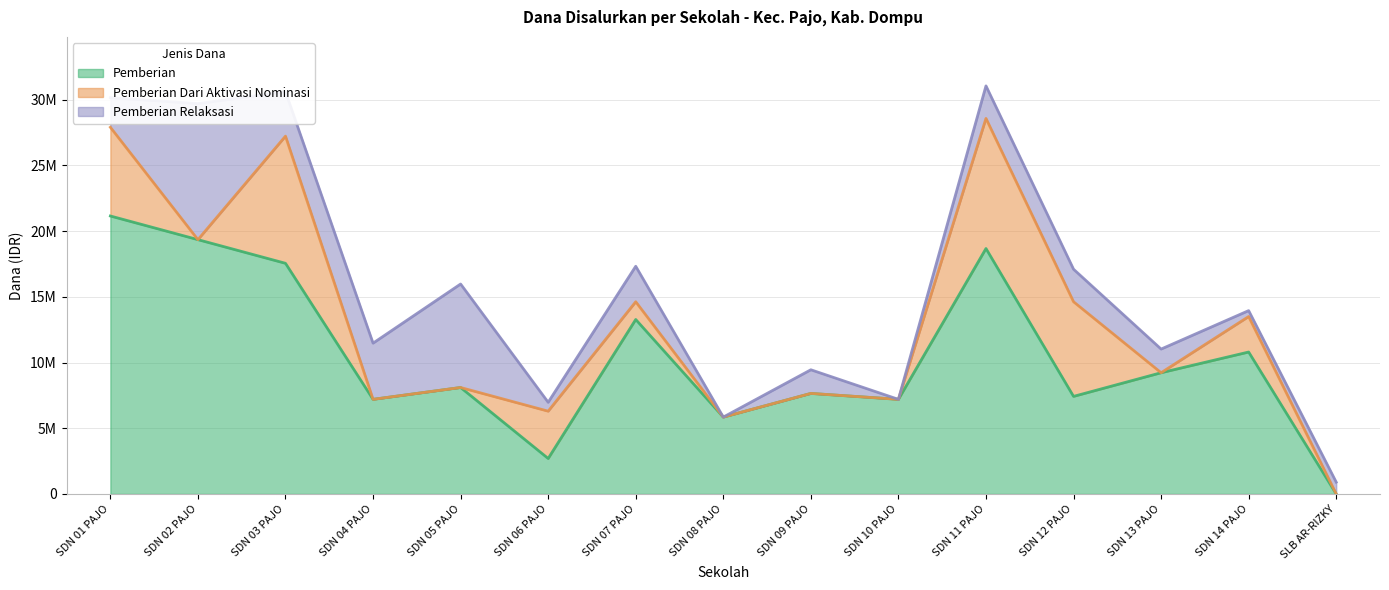

After their last crossing, which series has the higher values: Pemberian or Pemberian Relaksasi?

Pemberian Relaksasi